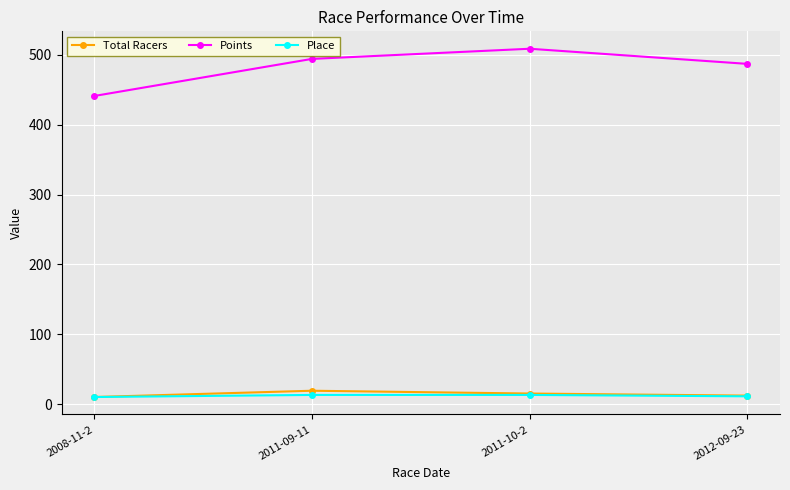

In Total Racers, how many points are higher than both neighbors (excluding endpoints)?

1